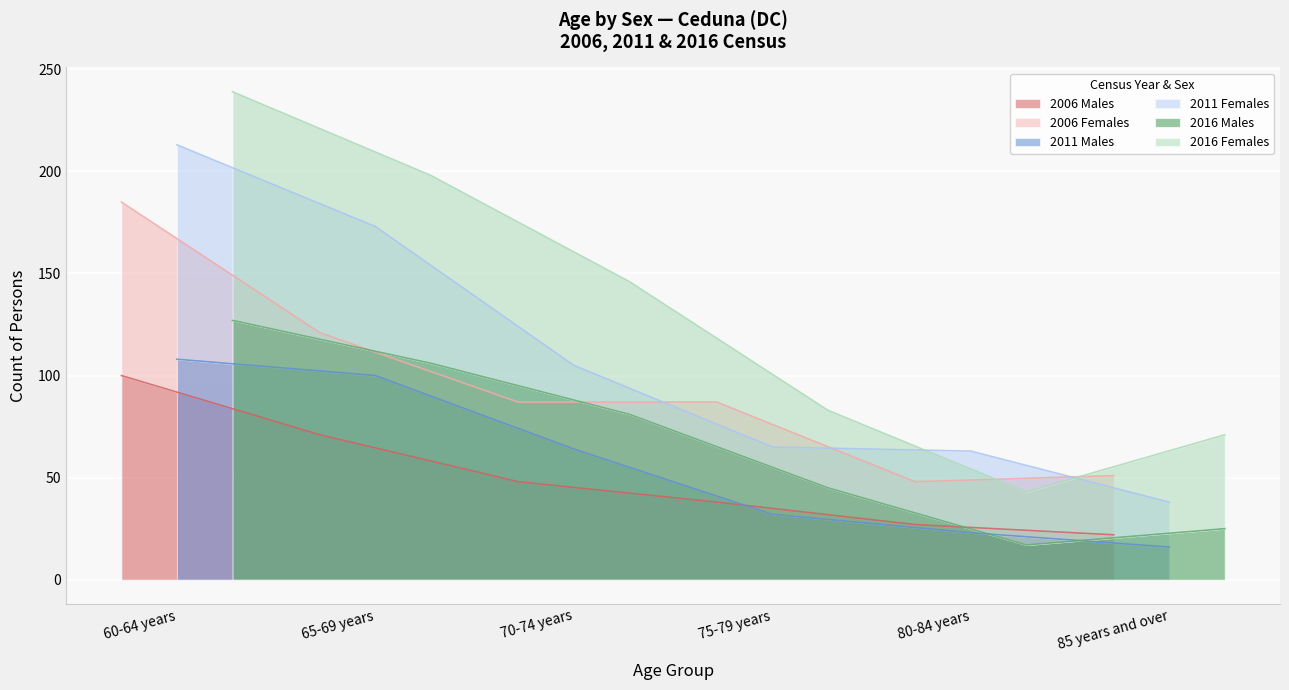

What is the highest value of the 2016 Males series?

127